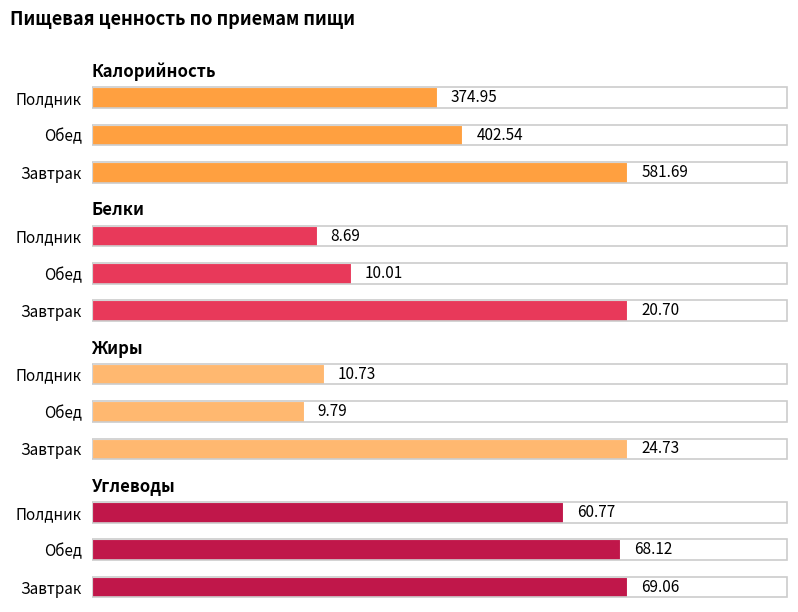

Is the value of Белки at Обед greater than the value of Углеводы at Обед?

No